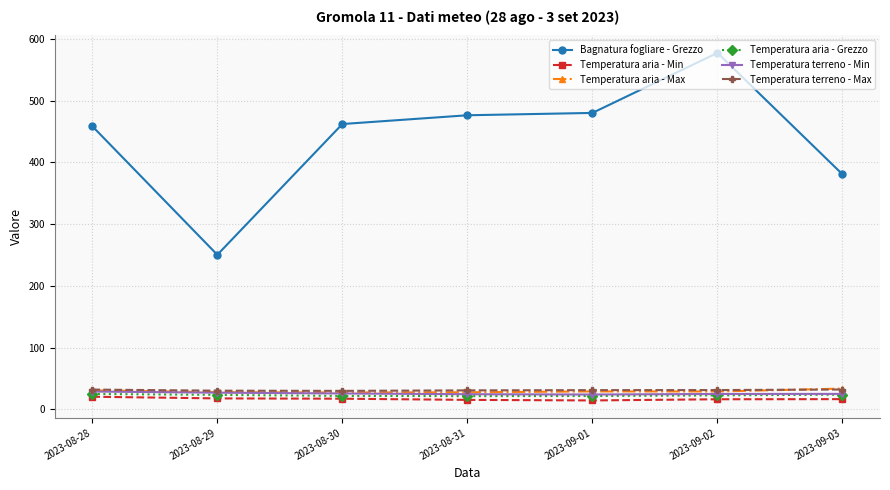

What is the label of the 7th point from the left?

2023-09-03